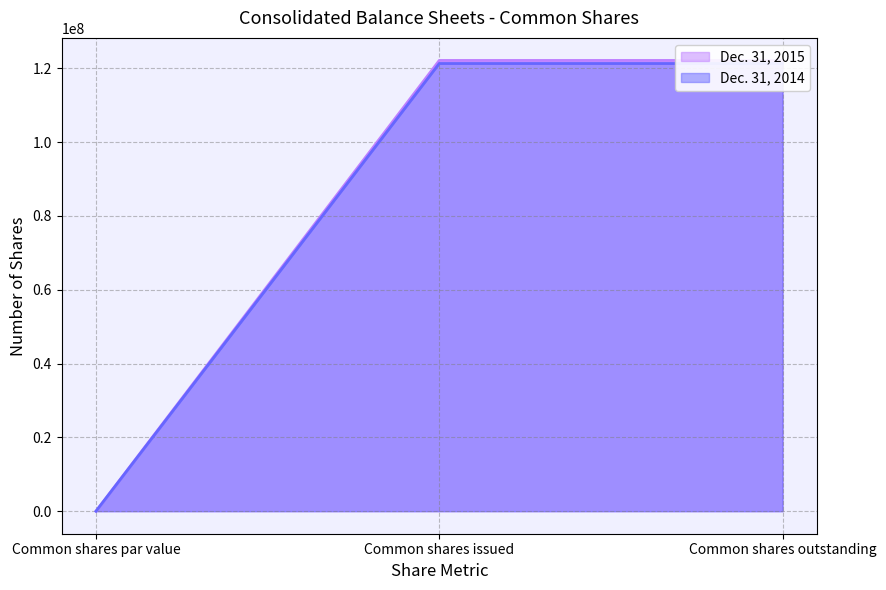

What is the value of the Dec. 31, 2014 point at the 2nd from the left?

121323614